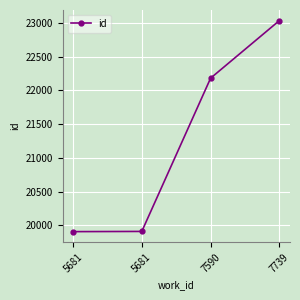

At which category does the chart reach its minimum across all series?

5681